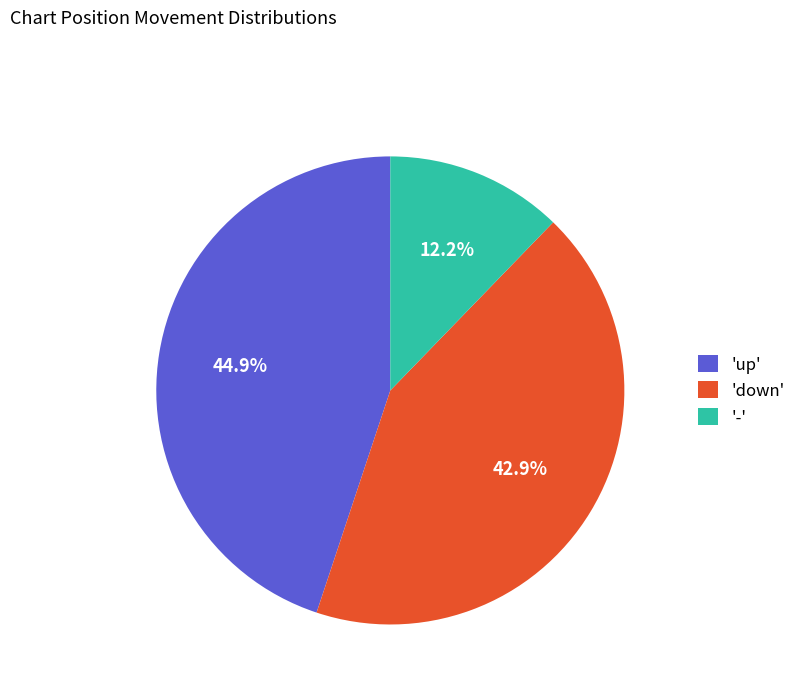

How many slices are in this pie chart?

3